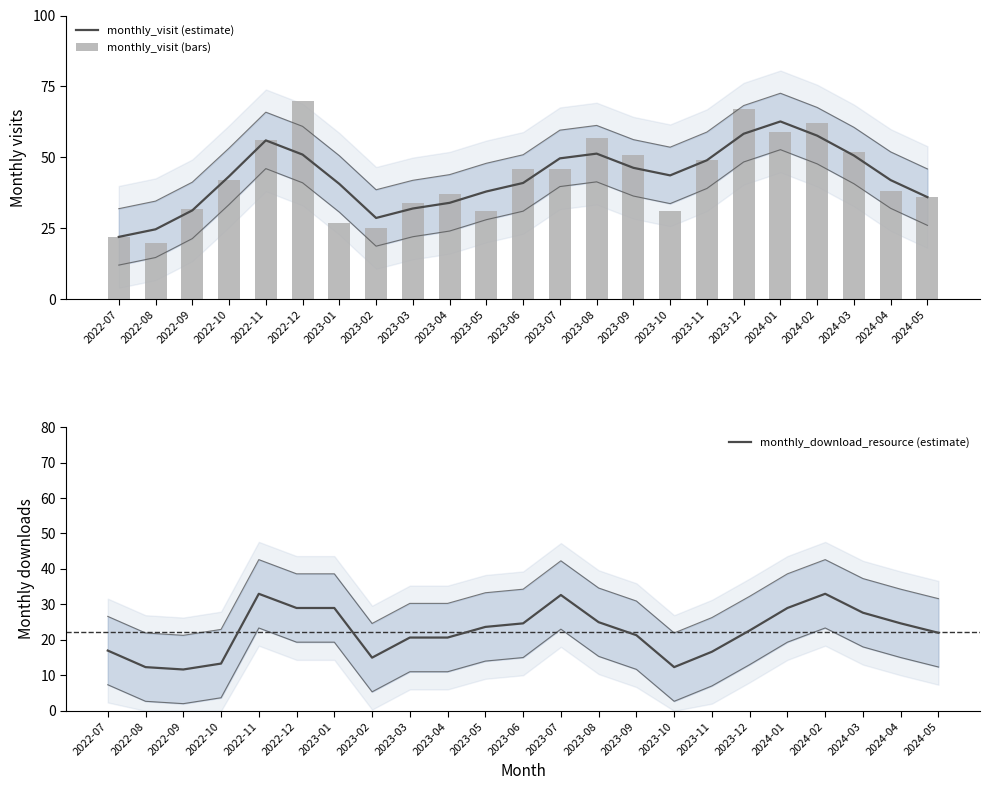

What is the maximum value for monthly_download_resource (estimate)?

33.0